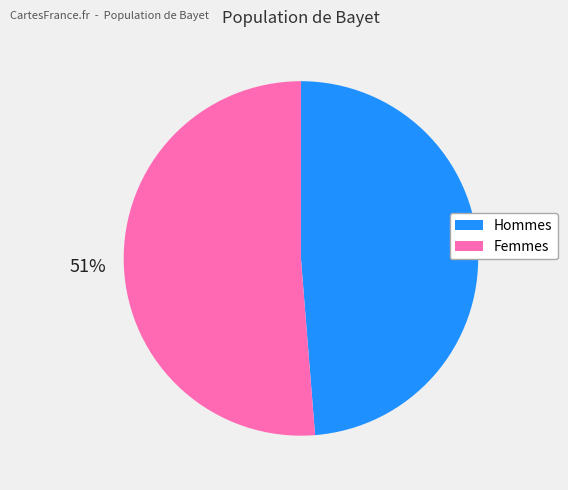

To the nearest percent, what is the average slice percentage?

50%